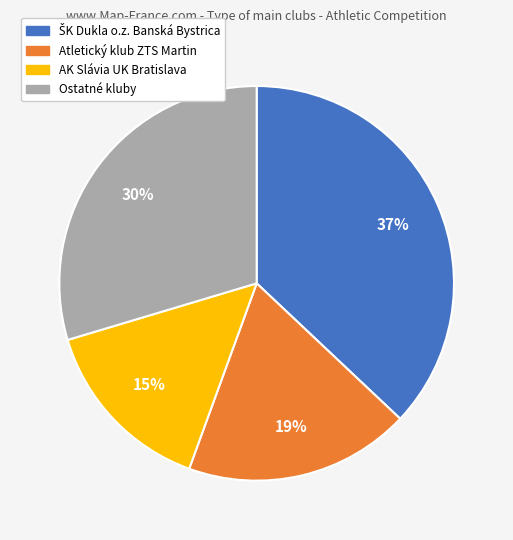

To the nearest percent, what is the difference between the largest and smallest slice percentages?

22%